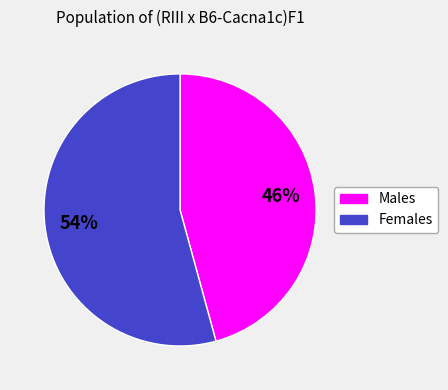

Is there a majority slice in this chart?

Yes